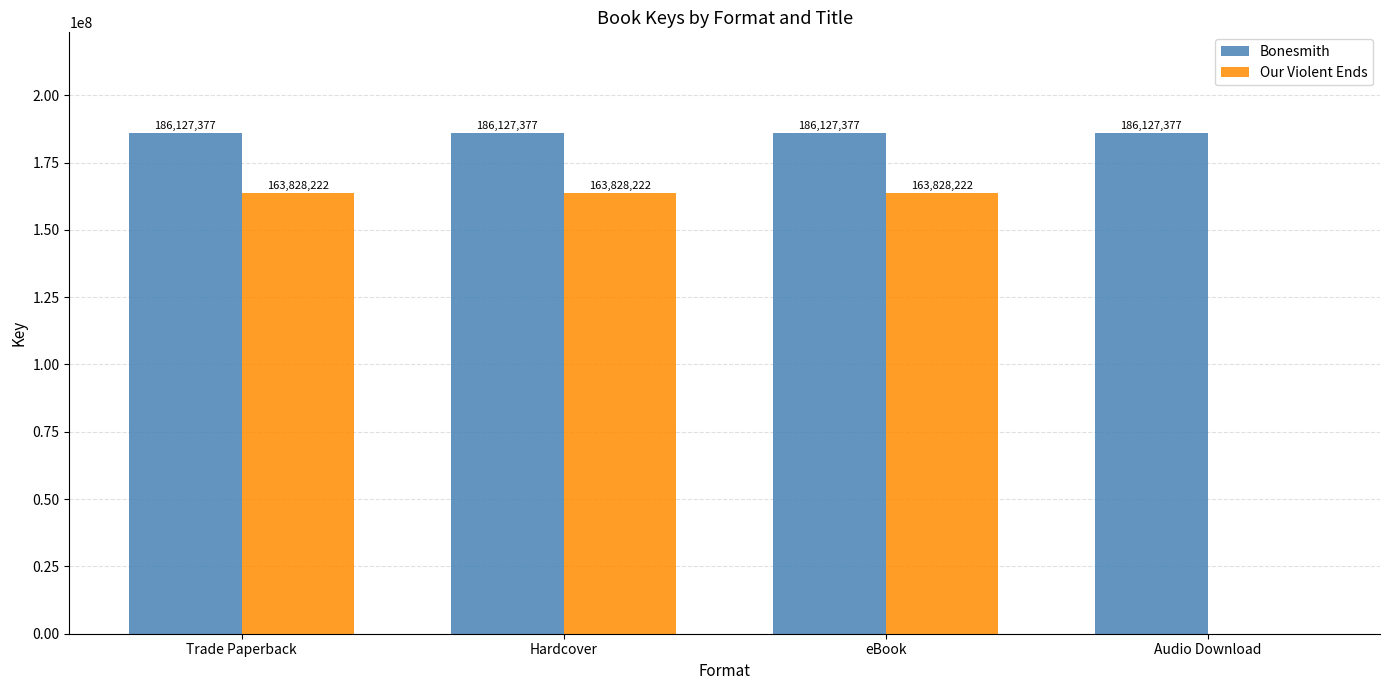

Is the value of Our Violent Ends at Audio Download greater than the value of Bonesmith at Trade Paperback?

No